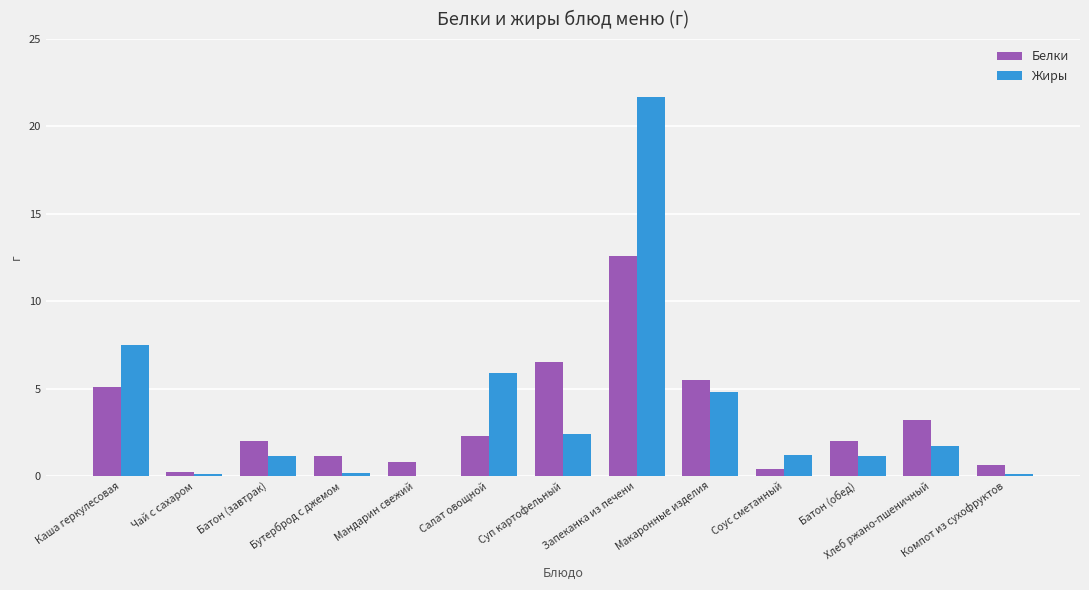

What is the average value of the Белки series?

3.3